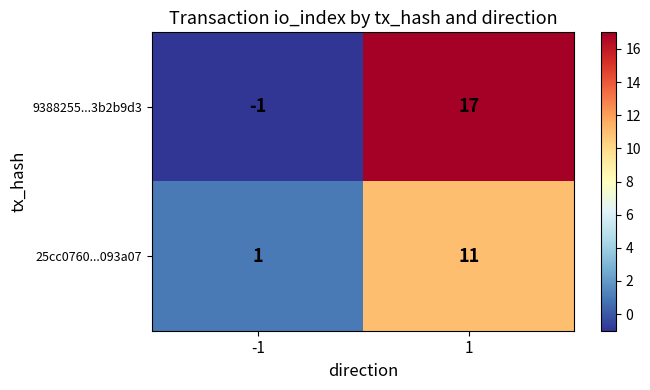

Which category has the lowest value across all series?

-1